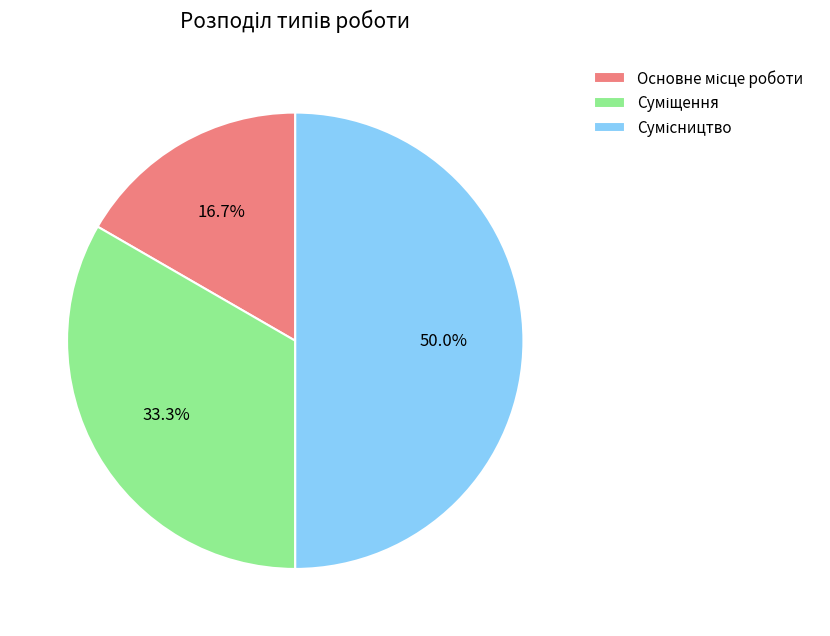

How many slices are in this pie chart?

3